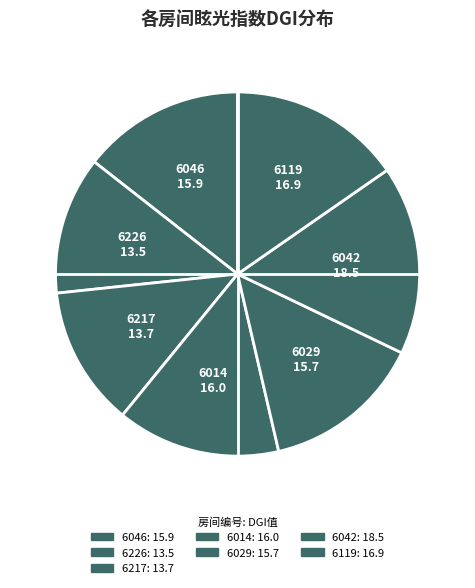

Count the number of slices in the pie.

7